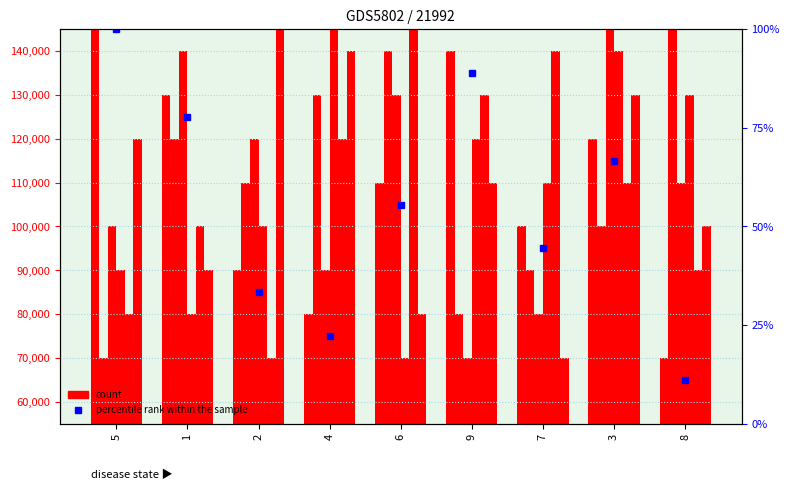

What is the approximate value of percentile rank within the sample at 7?

44.4